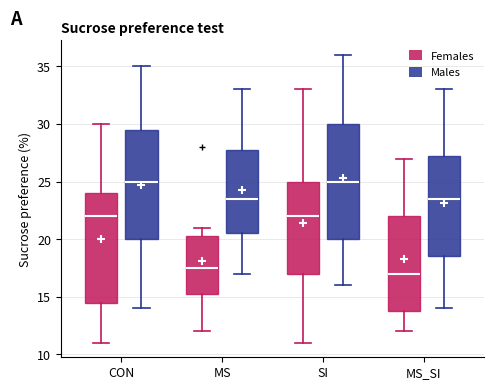

Reading left to right, read every box against the y-axis: the position of its median line, the range the box covers, and the ends of its whiskers. The values are not printed on the chart, so give them approximately, as read against the axis.

CON (Females): median 22.0, box 14.5 to 24.0, whiskers 11.0 to 30.0
CON (Males): median 25.0, box 20.0 to 29.5, whiskers 14.0 to 35.0
MS (Females): median 17.5, box 15.5 to 20.5, whiskers 12.0 to 21.0
MS (Males): median 23.5, box 20.5 to 28.0, whiskers 17.0 to 33.0
SI (Females): median 22.0, box 17.0 to 25.0, whiskers 11.0 to 33.0
SI (Males): median 25.0, box 20.0 to 30.0, whiskers 16.0 to 36.0
MS_SI (Females): median 17.0, box 14.0 to 22.0, whiskers 12.0 to 27.0
MS_SI (Males): median 23.5, box 18.5 to 27.5, whiskers 14.0 to 33.0